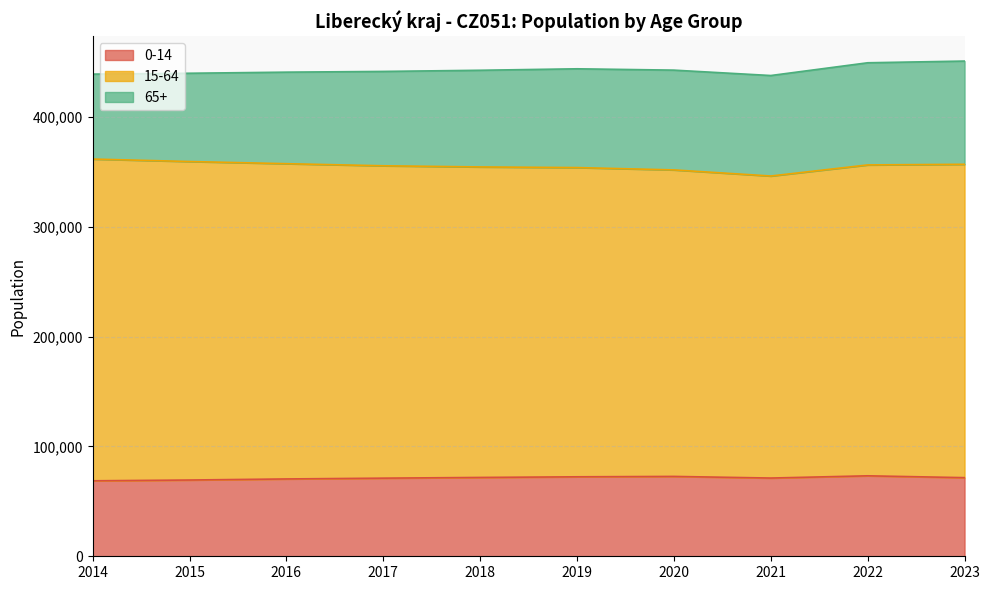

At which category is the sum across all series the highest?

2023